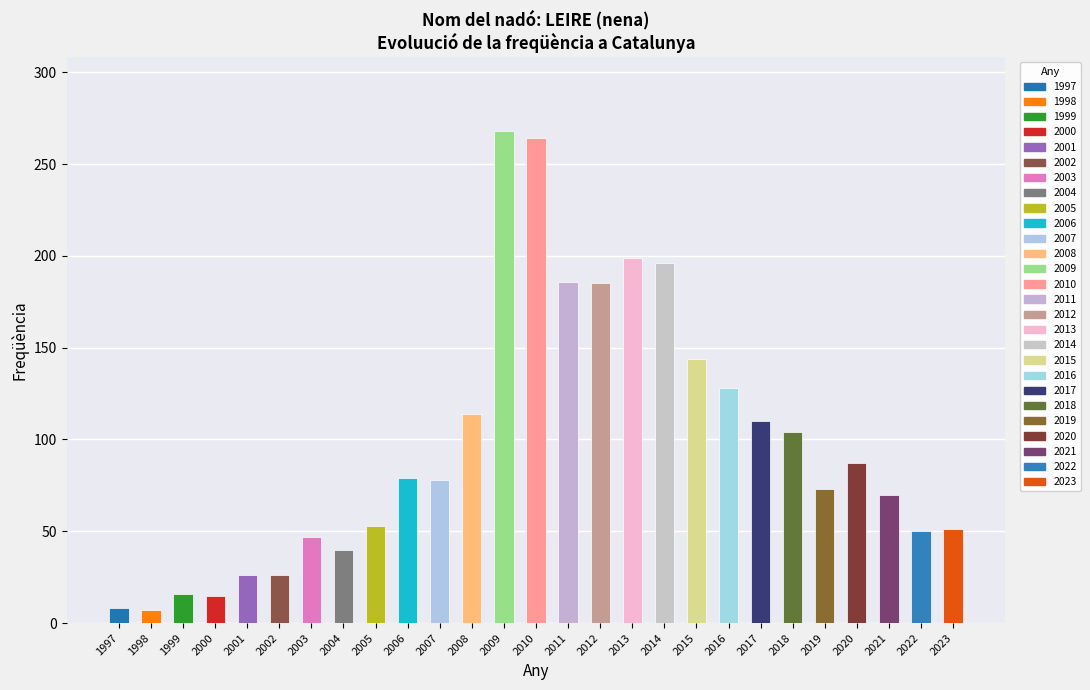

Which has a higher value, 2009 or 2019?

2009